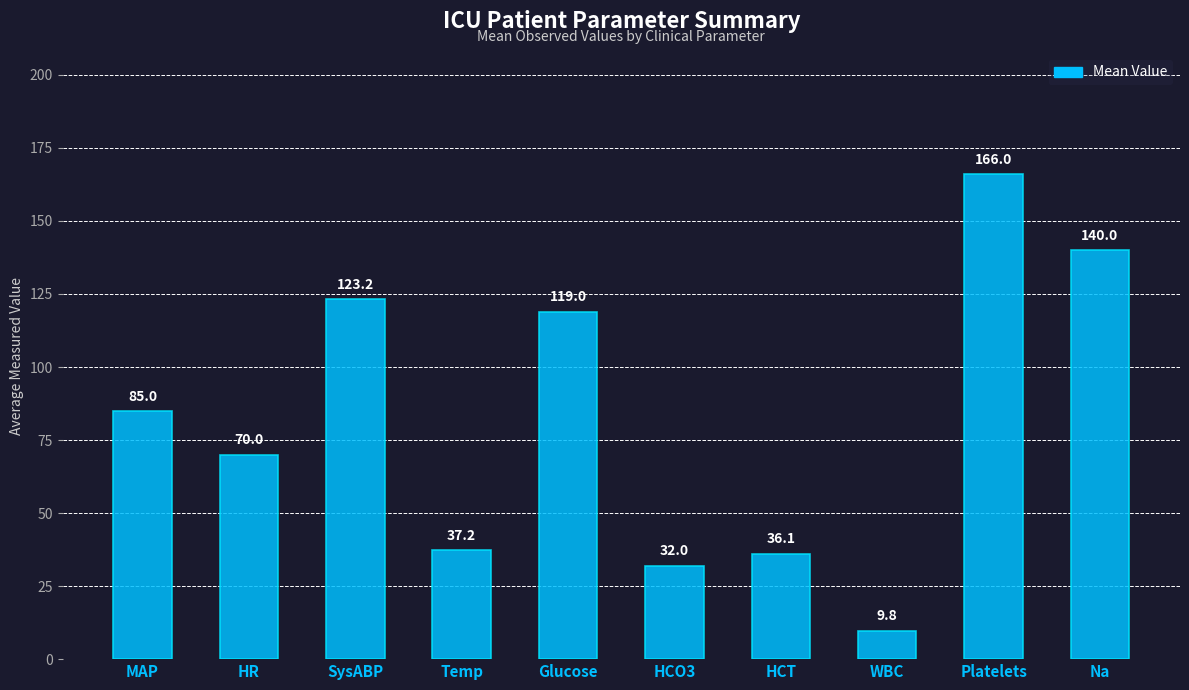

At which label is the value closest to 87?

MAP